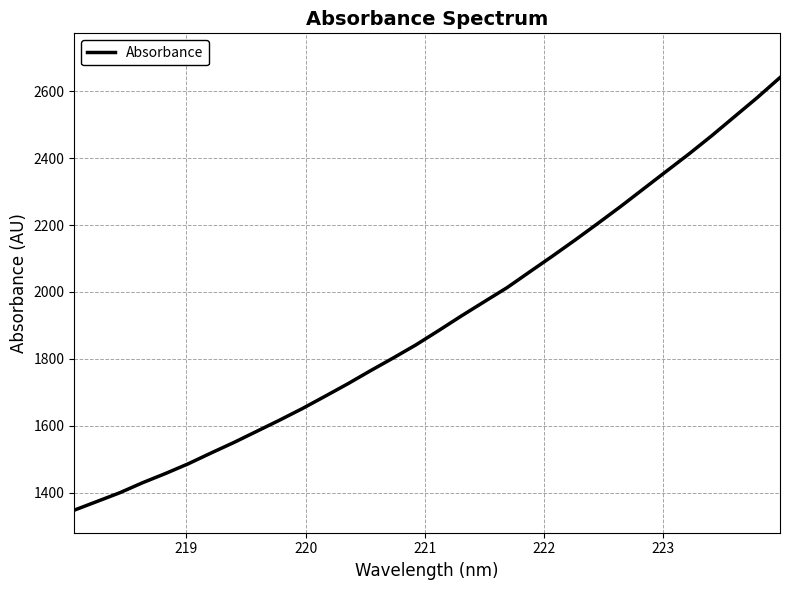

What is the difference between the maximum and minimum values?

1292.1